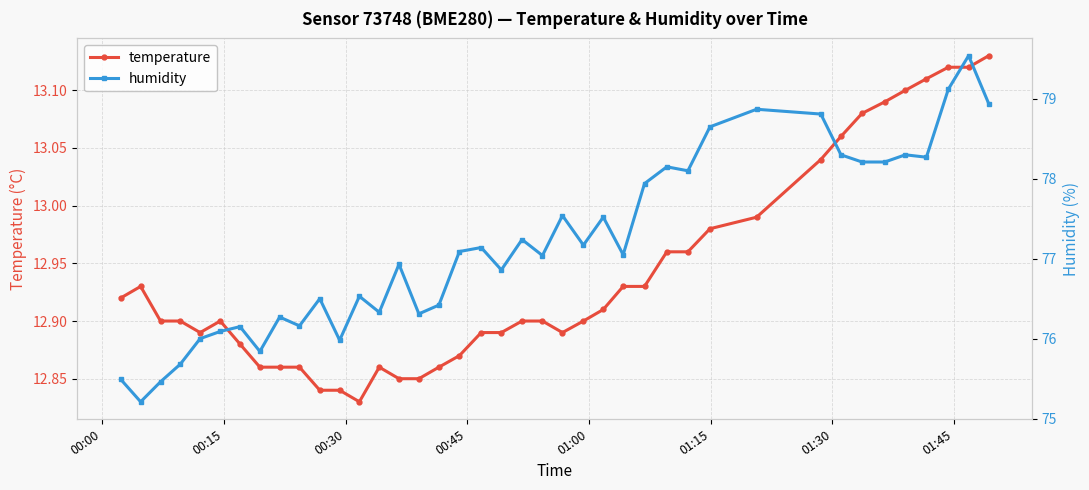

How many interior local valleys does the temperature series have?

3